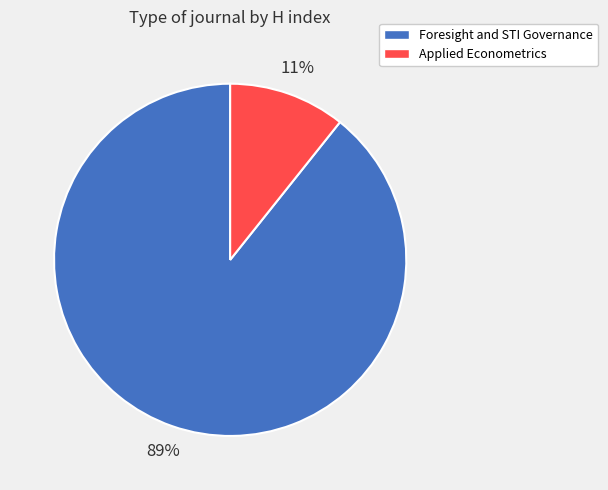

To the nearest percent, what percentage of the pie is Foresight and STI Governance?

89%